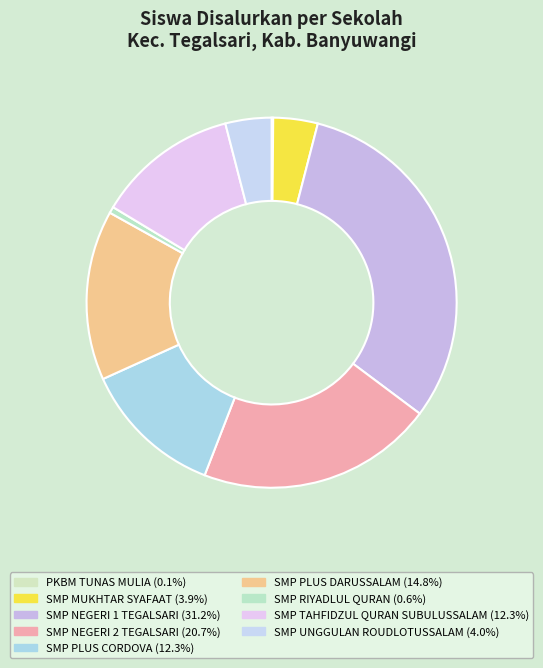

Combined, do SMP RIYADLUL QURAN and SMP MUKHTAR SYAFAAT account for over 50%?

No